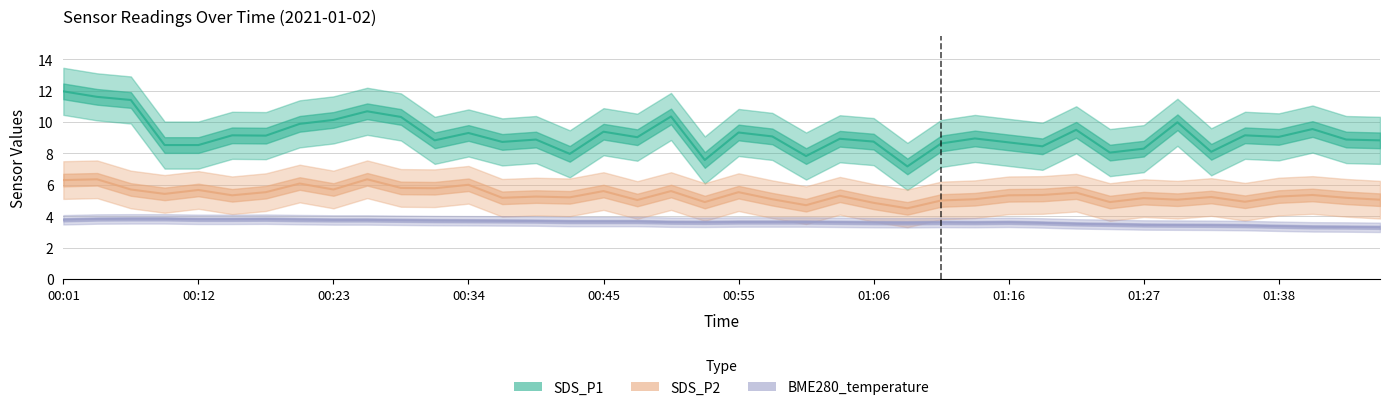

What position from the left is 01:38?

10